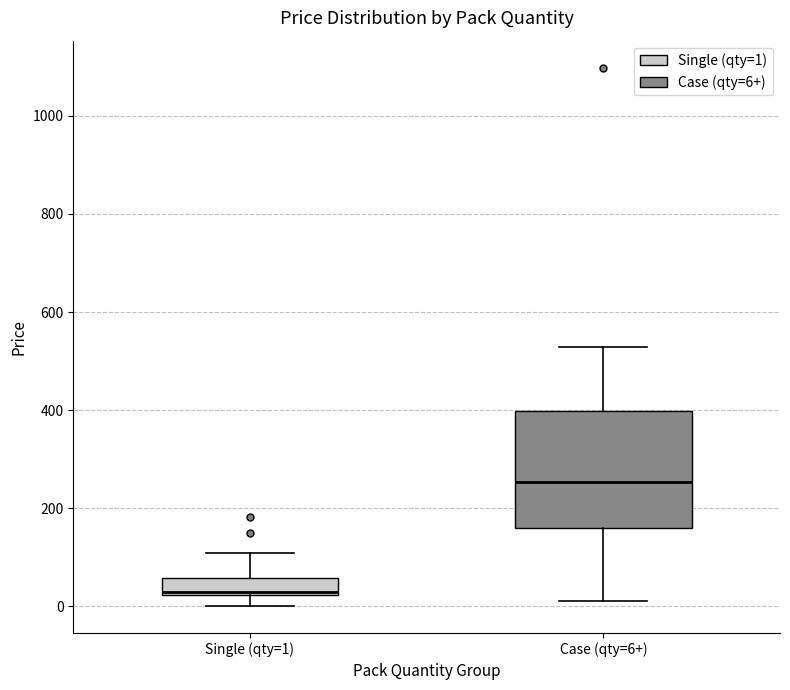

Where does the lower whisker of the box for Single (qty=1) end on the y-axis? The values are not printed on the chart, so give them approximately, as read against the axis.

0